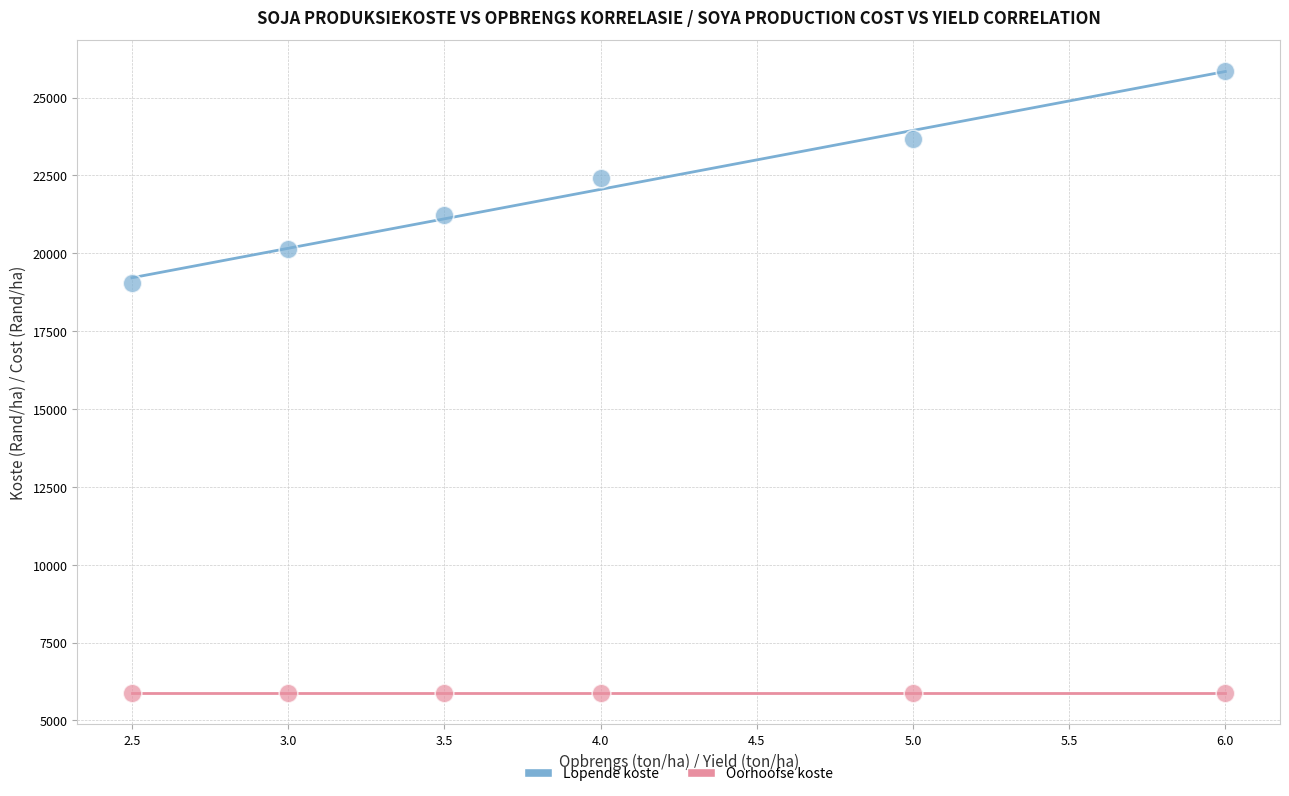

Across all series, what Y value is closest to 15862?

19029.4